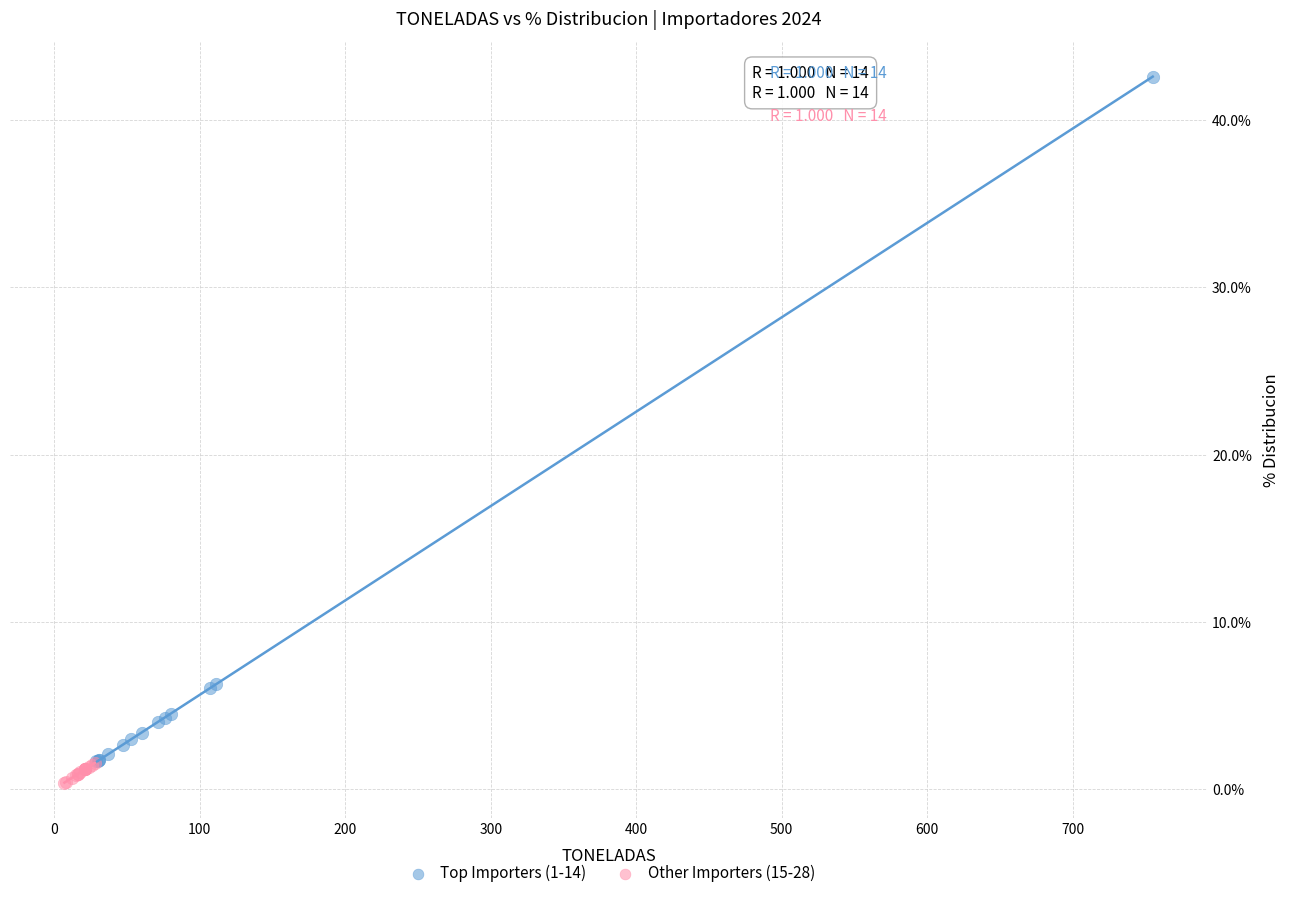

What are all the series names shown in the legend?

Top Importers (1-14), Other Importers (15-28)